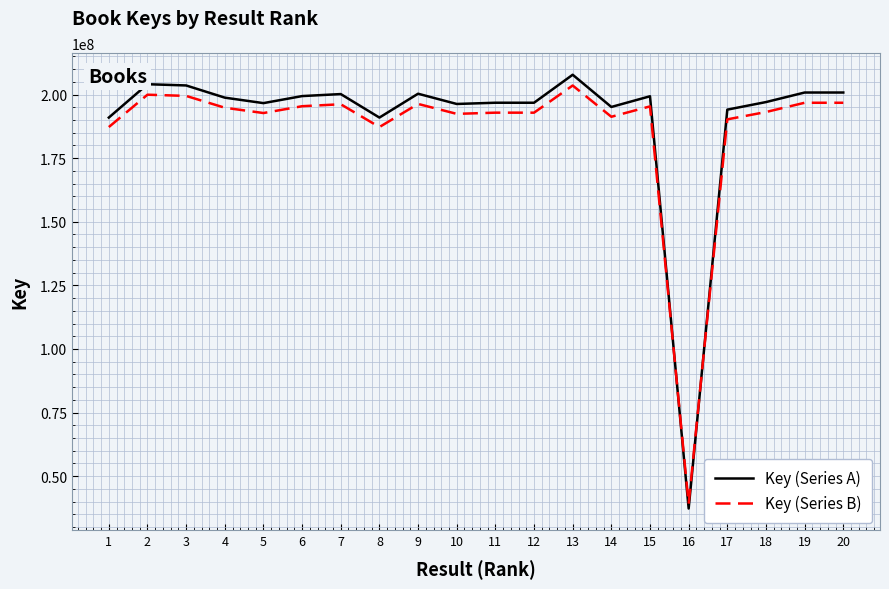

Which category has the lowest value across all series?

16